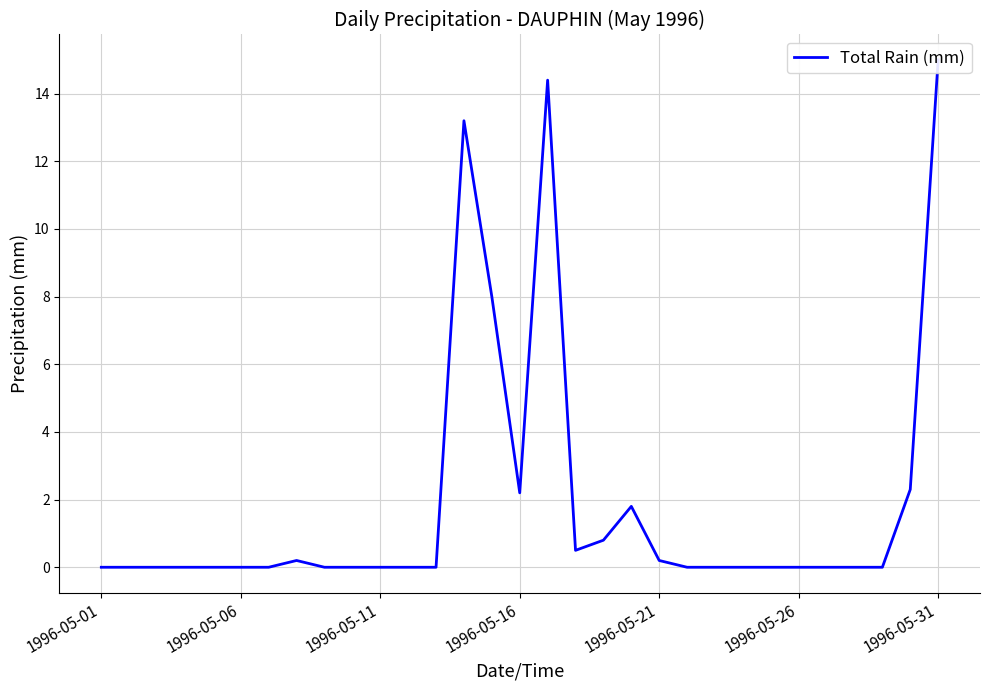

How many lines are shown in the chart?

1